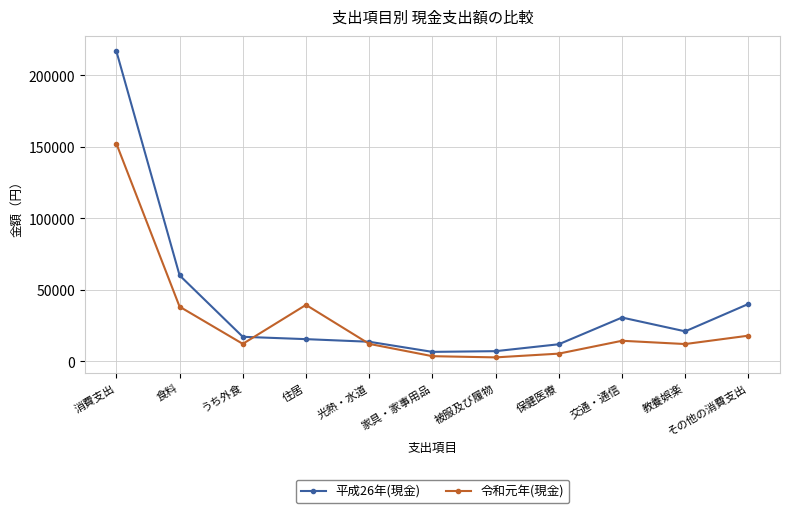

At which label does 平成26年(現金) reach its peak?

消費支出